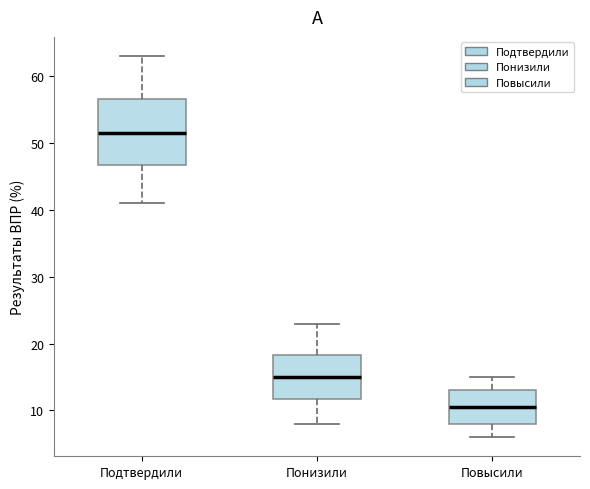

Where does the upper whisker of the box for Подтвердили end on the y-axis? The values are not printed on the chart, so give them approximately, as read against the axis.

63